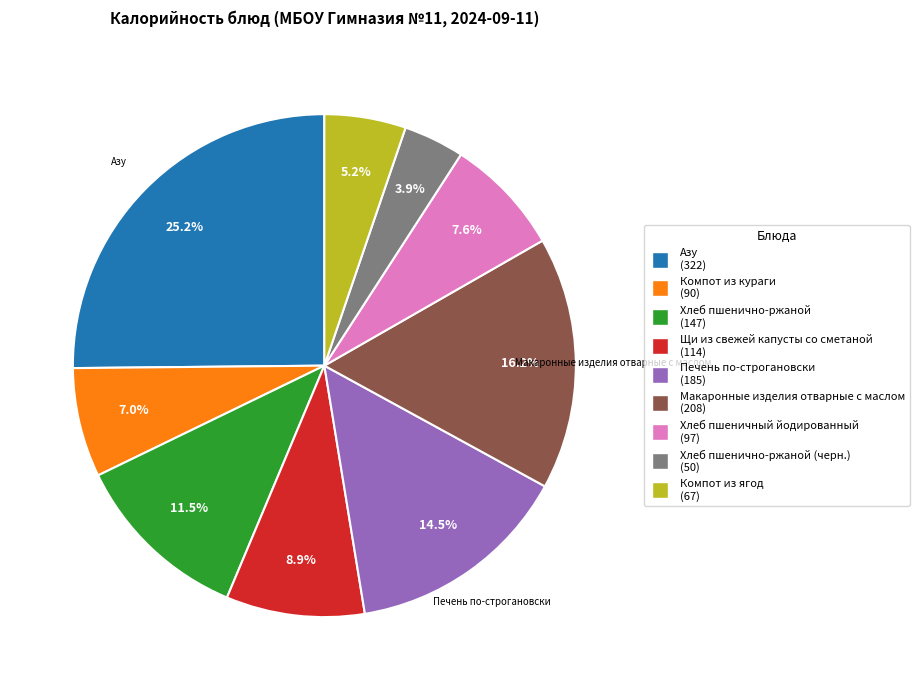

Is there a majority slice in this chart?

No